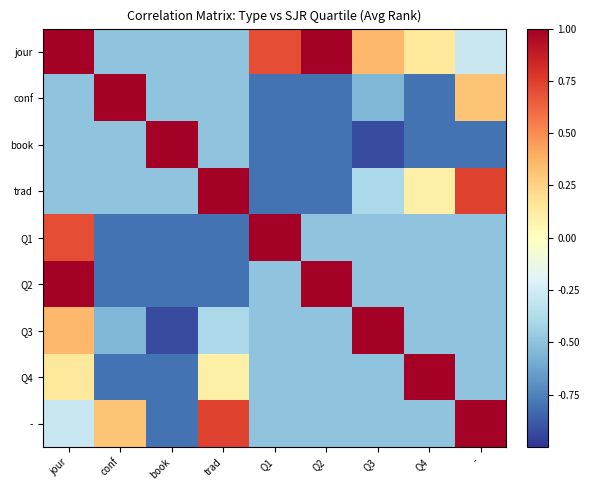

Reading right to left, extract all data points from this chart.

jour: -=-0.3	Q4=0.1	Q3=0.4	Q2=1.0	Q1=0.7	trad=-0.5	book=-0.5	conf=-0.5	jour=1.0
conf: -=0.3	Q4=-0.8	Q3=-0.5	Q2=-0.8	Q1=-0.8	trad=-0.5	book=-0.5	conf=1.0	jour=-0.5
book: -=-0.8	Q4=-0.8	Q3=-0.9	Q2=-0.8	Q1=-0.8	trad=-0.5	book=1.0	conf=-0.5	jour=-0.5
trad: -=0.7	Q4=0.1	Q3=-0.4	Q2=-0.8	Q1=-0.8	trad=1.0	book=-0.5	conf=-0.5	jour=-0.5
Q1: -=-0.5	Q4=-0.5	Q3=-0.5	Q2=-0.5	Q1=1.0	trad=-0.8	book=-0.8	conf=-0.8	jour=0.7
Q2: -=-0.5	Q4=-0.5	Q3=-0.5	Q2=1.0	Q1=-0.5	trad=-0.8	book=-0.8	conf=-0.8	jour=1.0
Q3: -=-0.5	Q4=-0.5	Q3=1.0	Q2=-0.5	Q1=-0.5	trad=-0.4	book=-0.9	conf=-0.5	jour=0.4
Q4: -=-0.5	Q4=1.0	Q3=-0.5	Q2=-0.5	Q1=-0.5	trad=0.1	book=-0.8	conf=-0.8	jour=0.1
-: -=1.0	Q4=-0.5	Q3=-0.5	Q2=-0.5	Q1=-0.5	trad=0.7	book=-0.8	conf=0.3	jour=-0.3